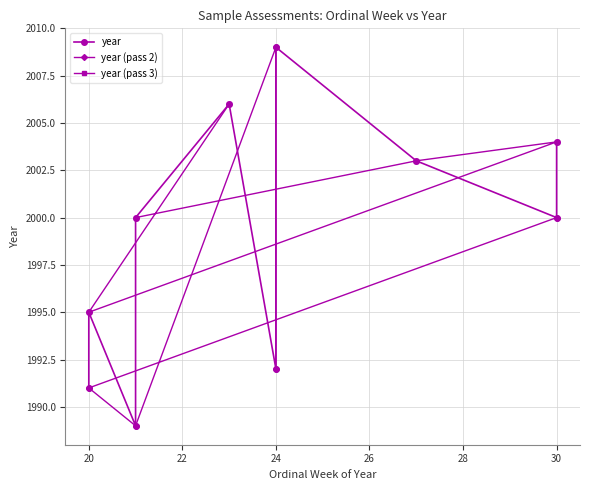

Reading left to right, extract all data points from this chart.

30=2000	20=1991	21=1989	24=2009	24=1992	21=2000	27=2003	30=2004	20=1995	23=2006